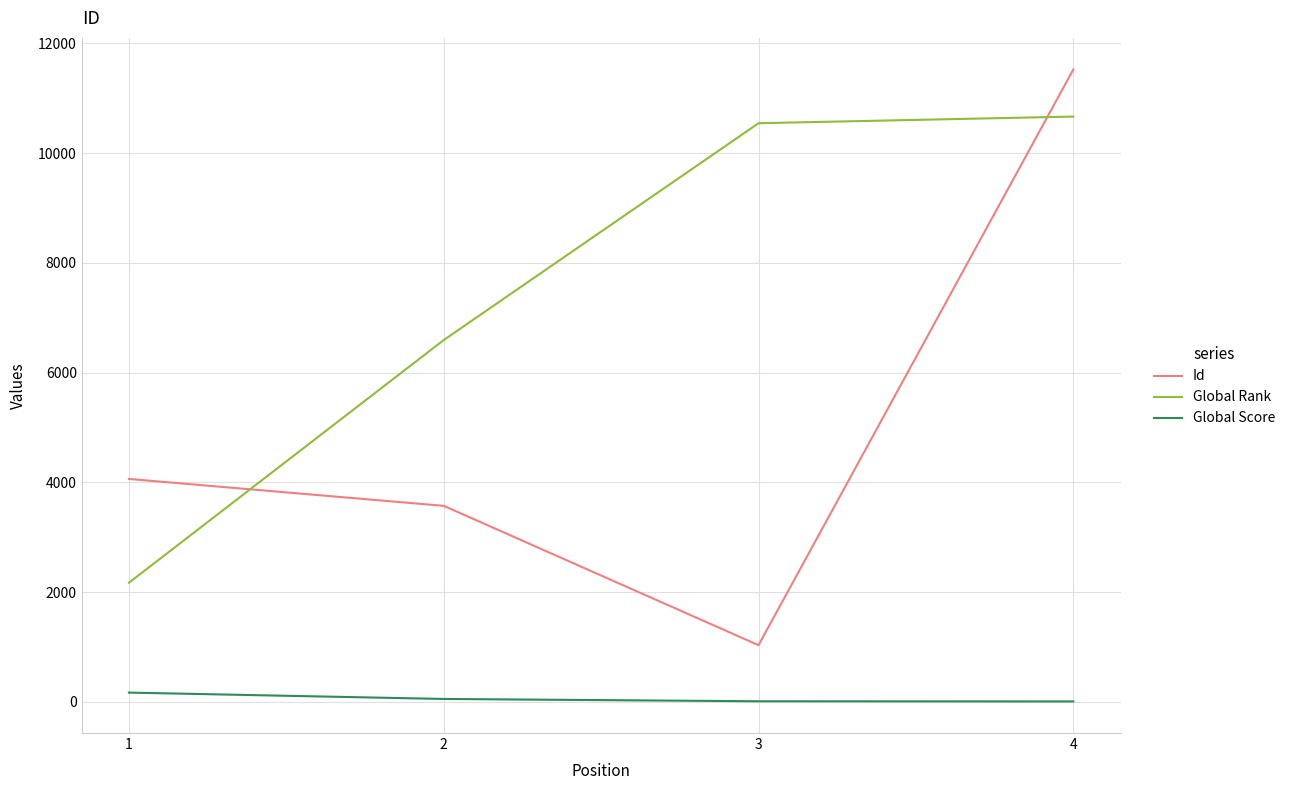

The value of Global Rank at 2 is 11300. True or false?

False